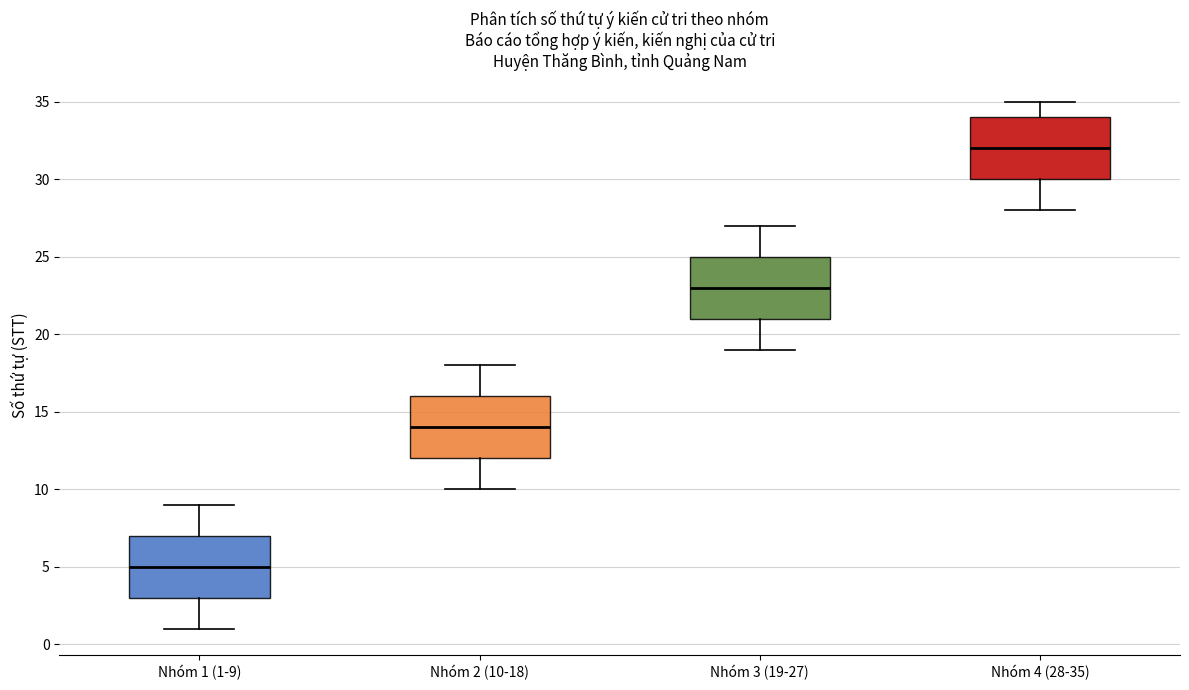

Where does the lower whisker of the box for Nhóm 1 (1-9) end on the y-axis? The values are not printed on the chart, so give them approximately, as read against the axis.

1